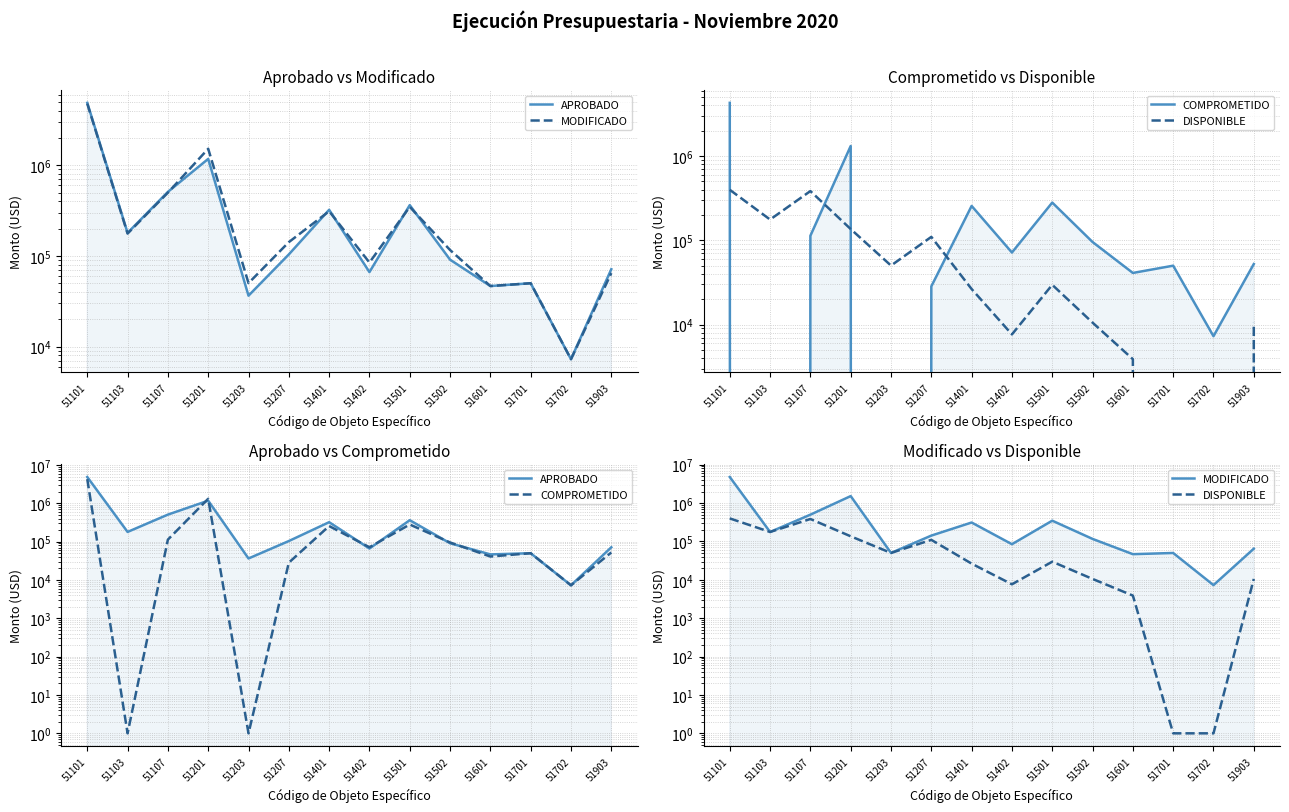

At which category does the chart reach its minimum across all series?

51103